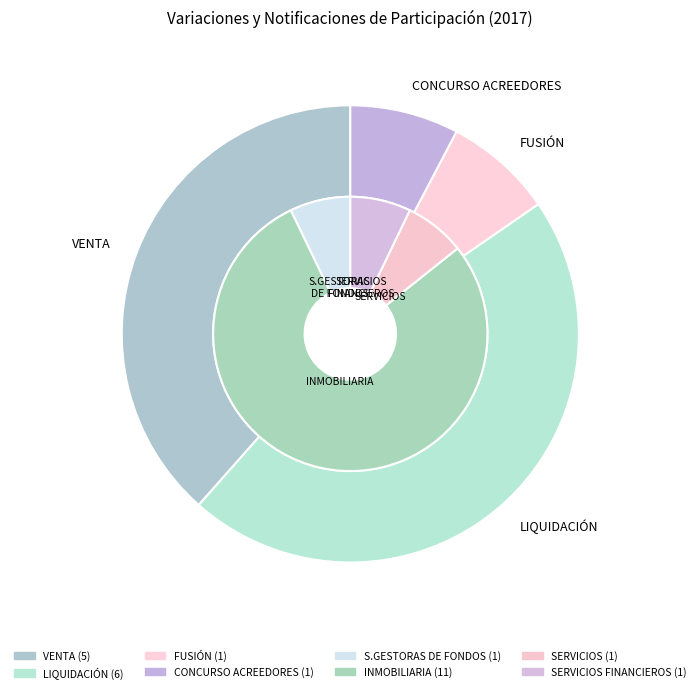

What percentage is the VENTA slice, to the nearest percent?

38%